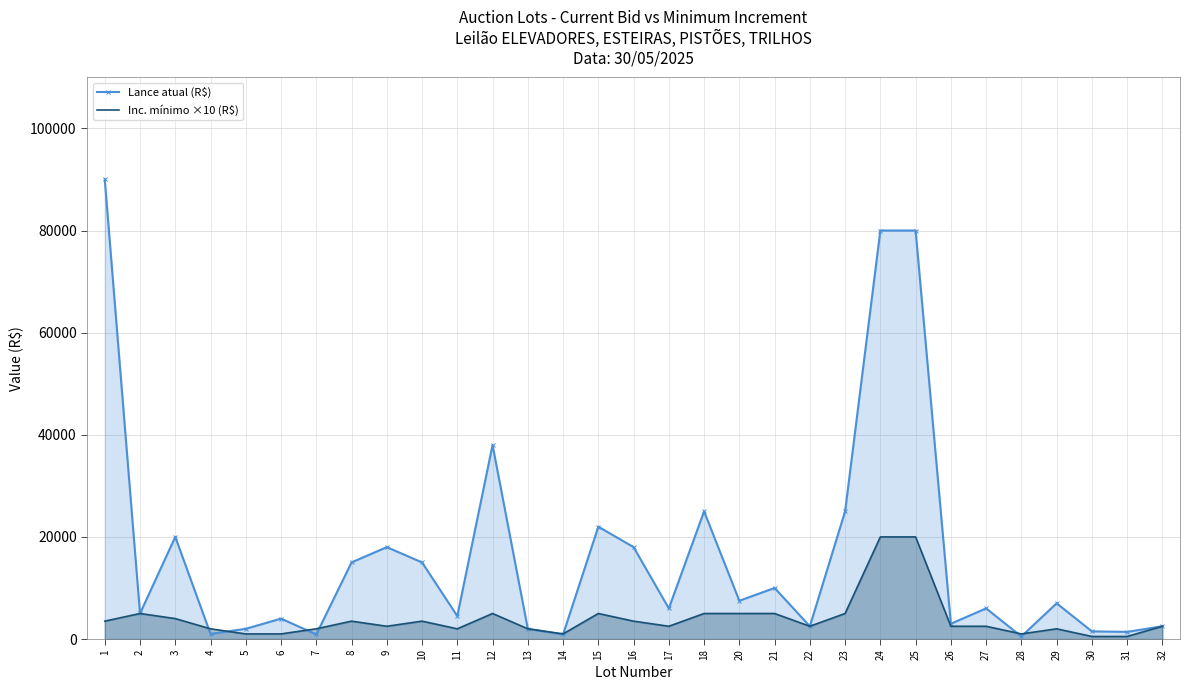

What are all the series names shown in the legend?

Lance atual (R$), Inc. mínimo ×10 (R$)